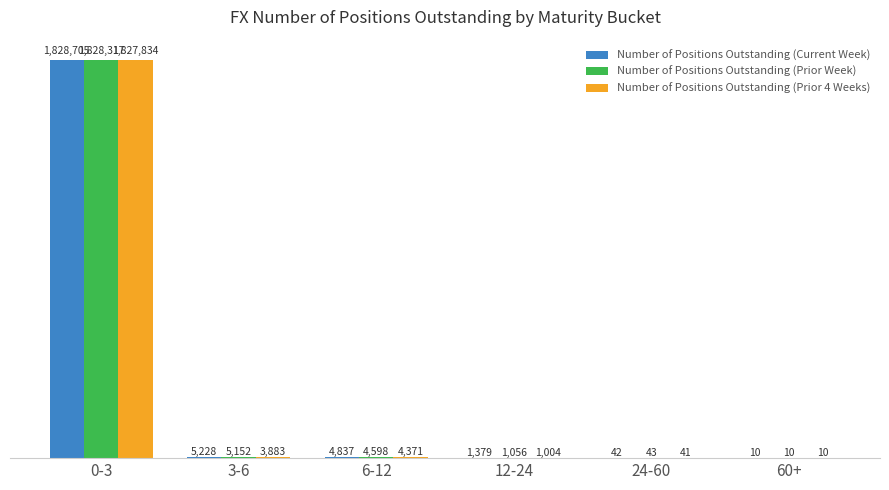

At which category does the chart reach its minimum across all series?

60+